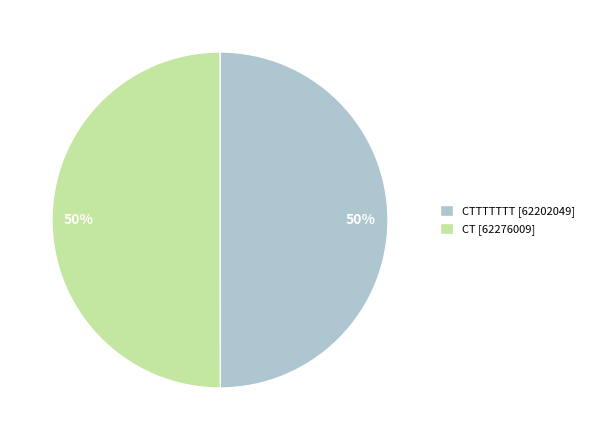

To the nearest percent, what is the average slice percentage?

50%